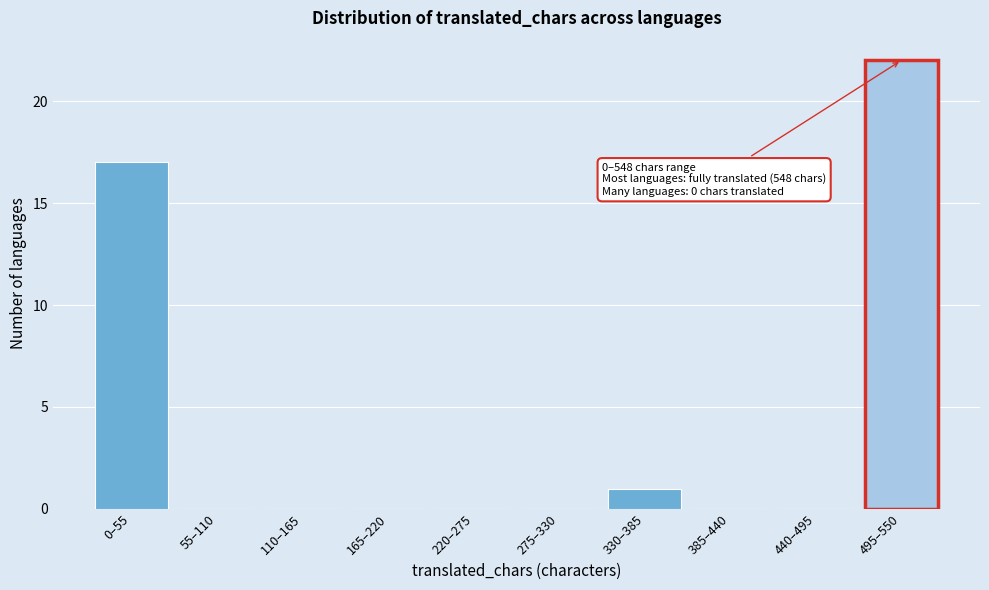

Reading left to right, what are all the values shown in this chart?

0–55=17	55–110=0	110–165=0	165–220=0	220–275=0	275–330=0	330–385=1	385–440=0	440–495=0	495–550=22